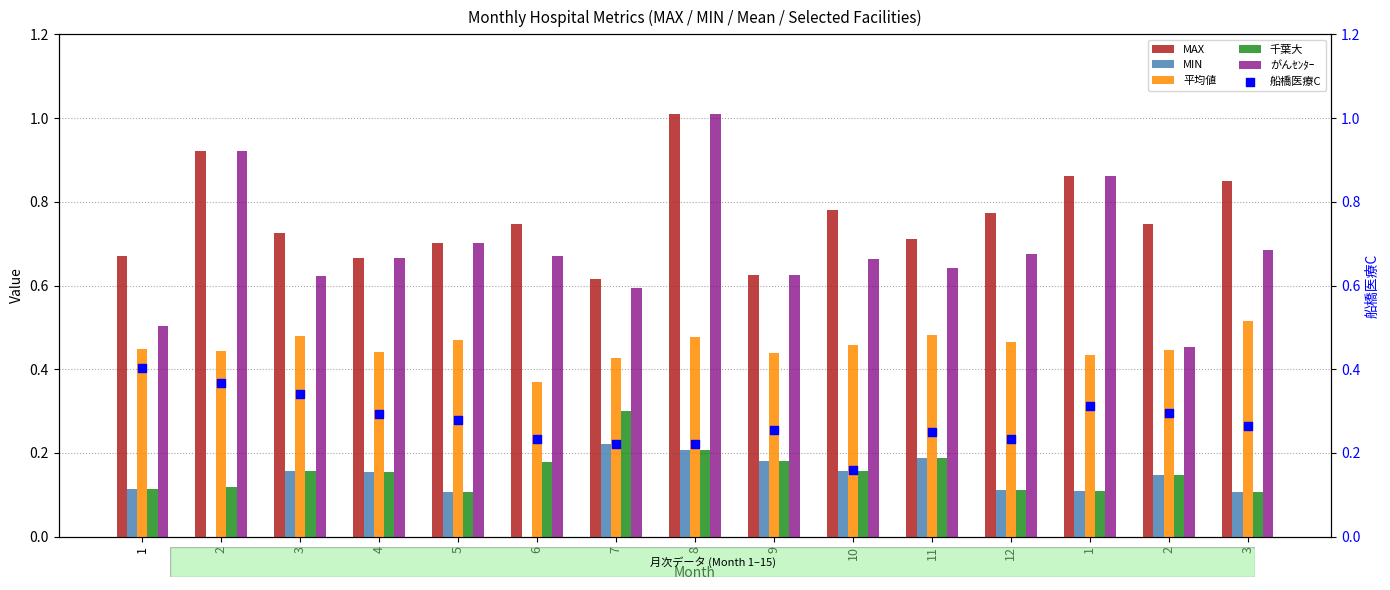

At which category is the sum across all series the highest?

8